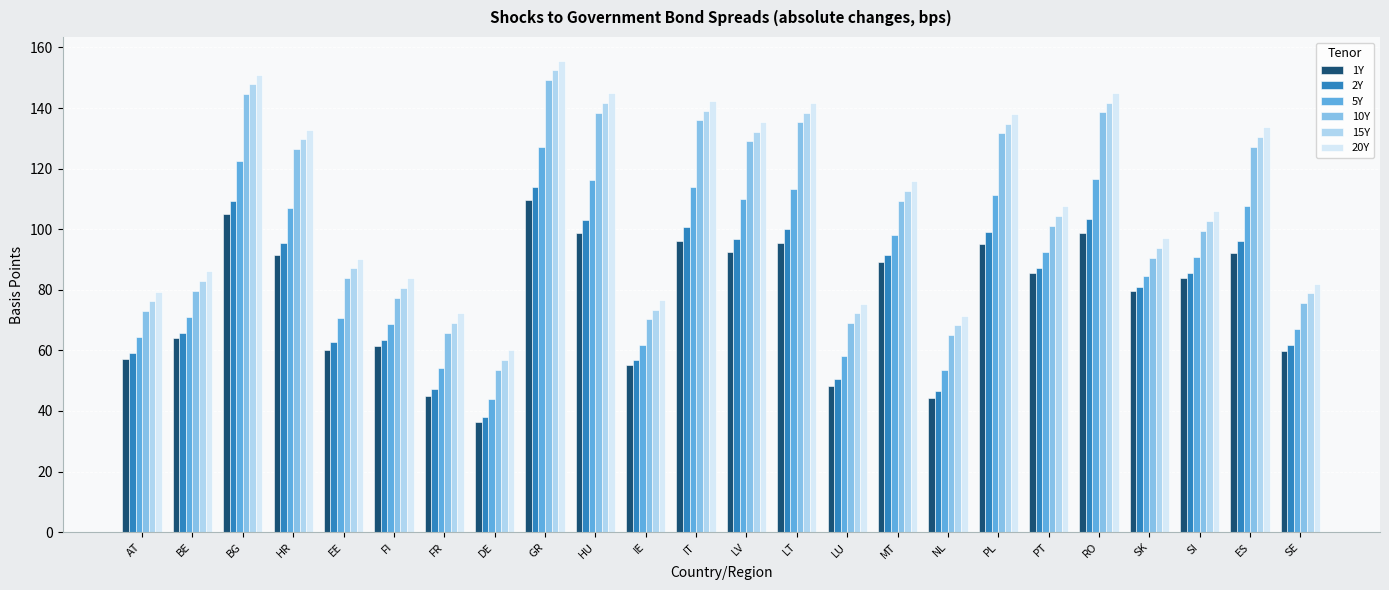

How many distinct data groups are displayed?

6